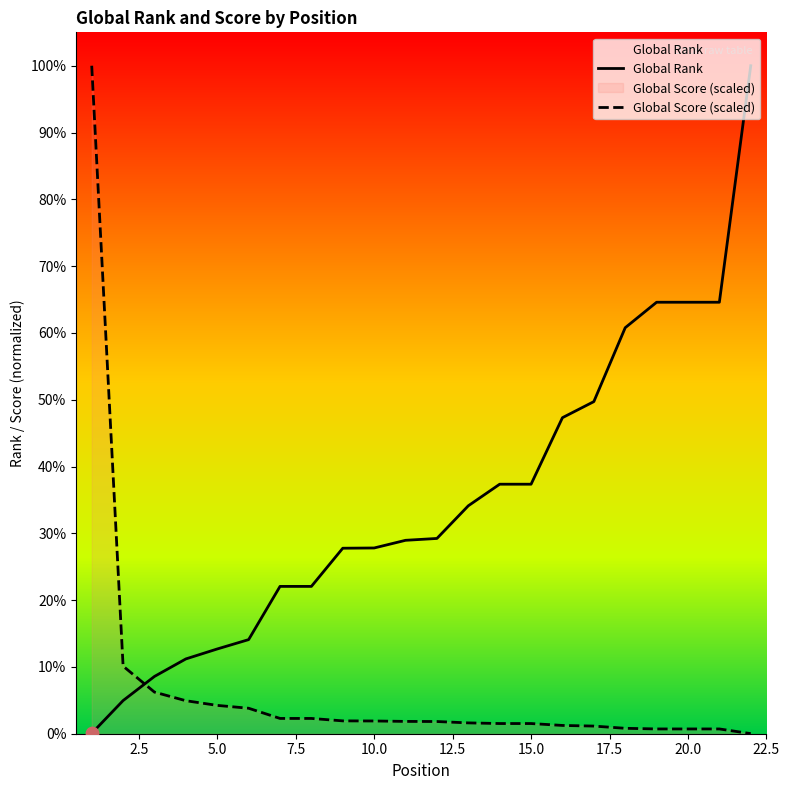

What are all the series names shown in the legend?

Global Rank, Global Score